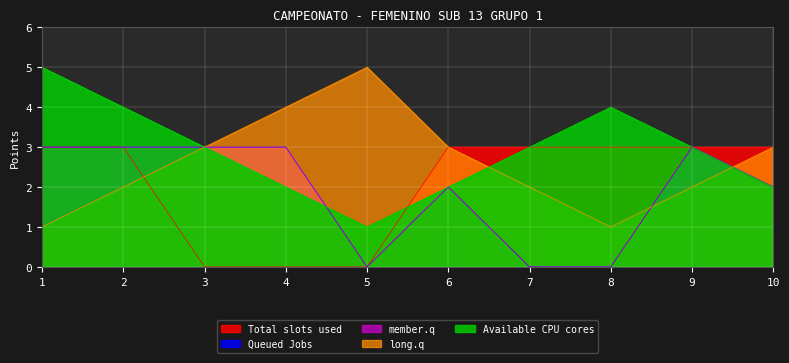

Reading left to right, list all the values displayed in this chart.

Total slots used: 3	3	0	0	0	3	3	3	3	3
Queued Jobs: 3	3	3	3	0	2	0	0	3	2
member.q: 3	3	3	3	0	2	0	0	3	2
long.q: 1	2	3	4	5	3	2	1	2	3
Available CPU cores: 5	4	3	2	1	2	3	4	3	2